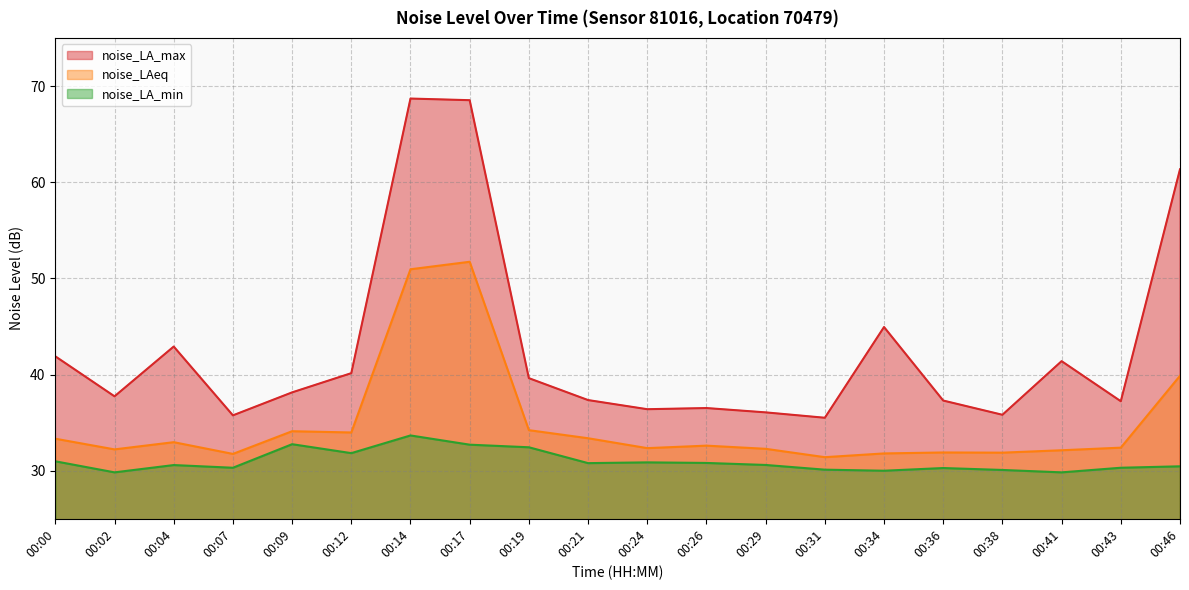

What are all the series names shown in the legend?

noise_LA_max, noise_LAeq, noise_LA_min